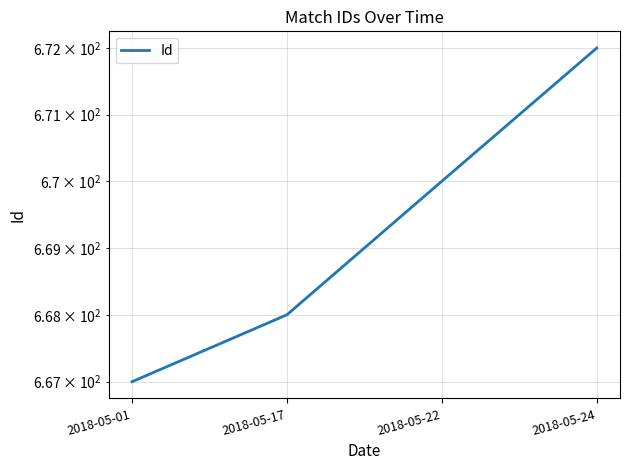

True or false: the data has more than 2 interior local peaks.

False